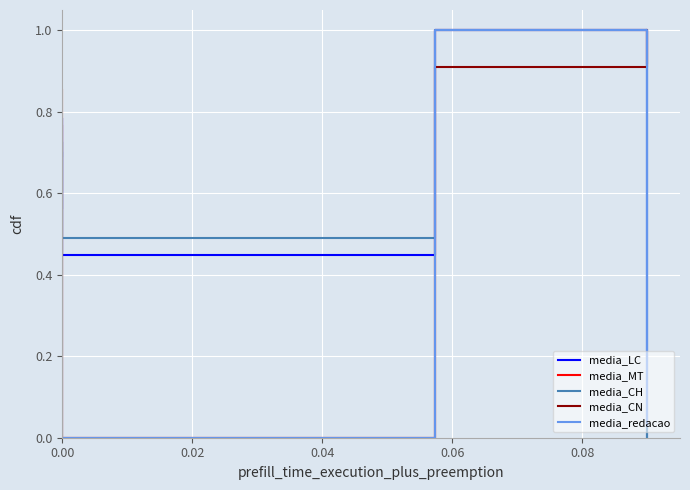

What is the difference between the maximum and minimum values in the media_CH series?

1.0